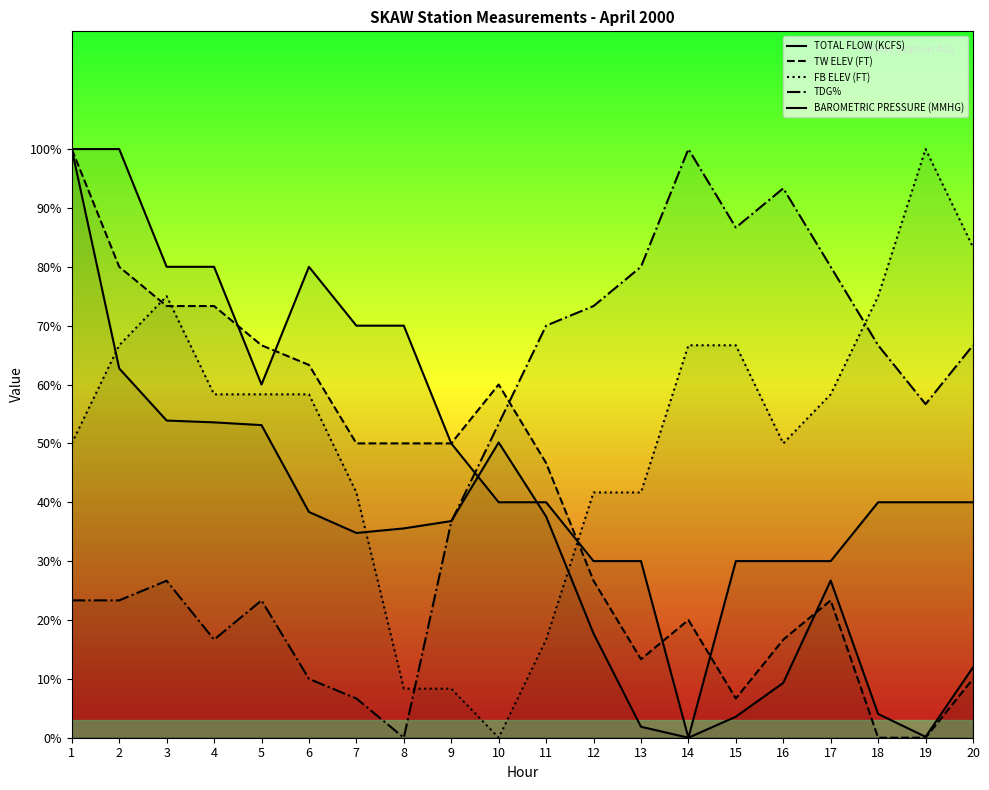

List the series in order of their peak value, highest first.

TOTAL FLOW (KCFS), TW ELEV (FT), FB ELEV (FT), TDG%, BAROMETRIC PRESSURE (MMHG)